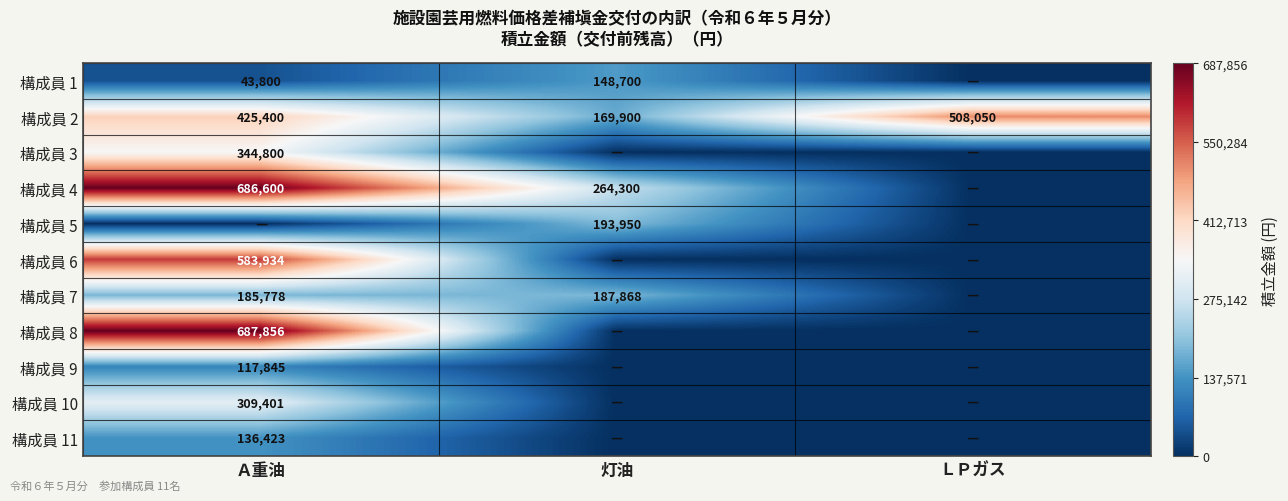

Count the number of categories in the chart.

3